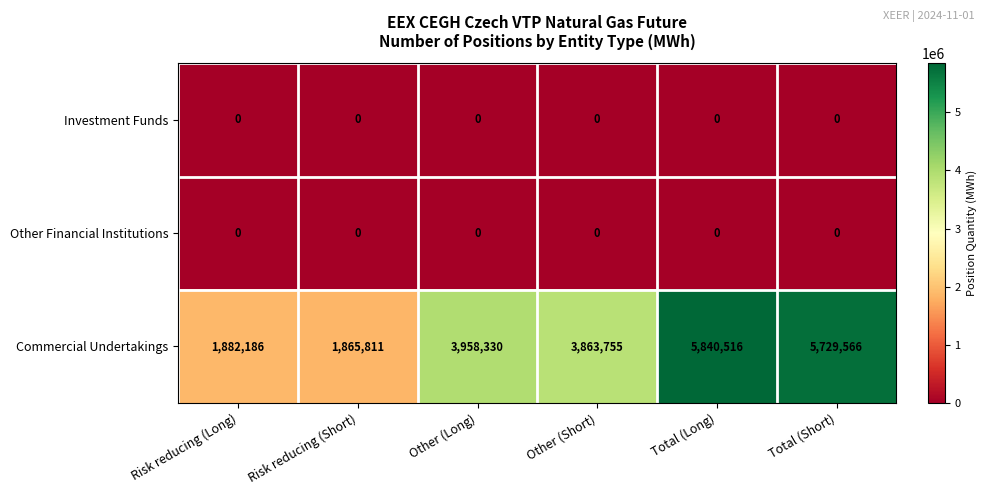

Which series has the largest total across all categories?

Commercial Undertakings